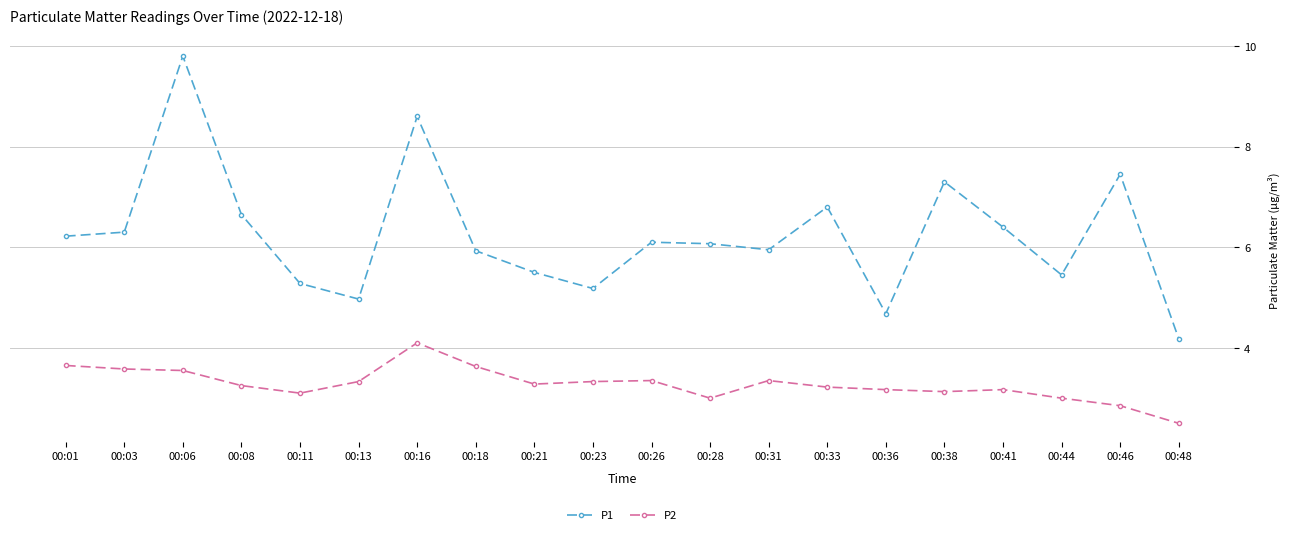

How many values in the P1 series are below 6?

9